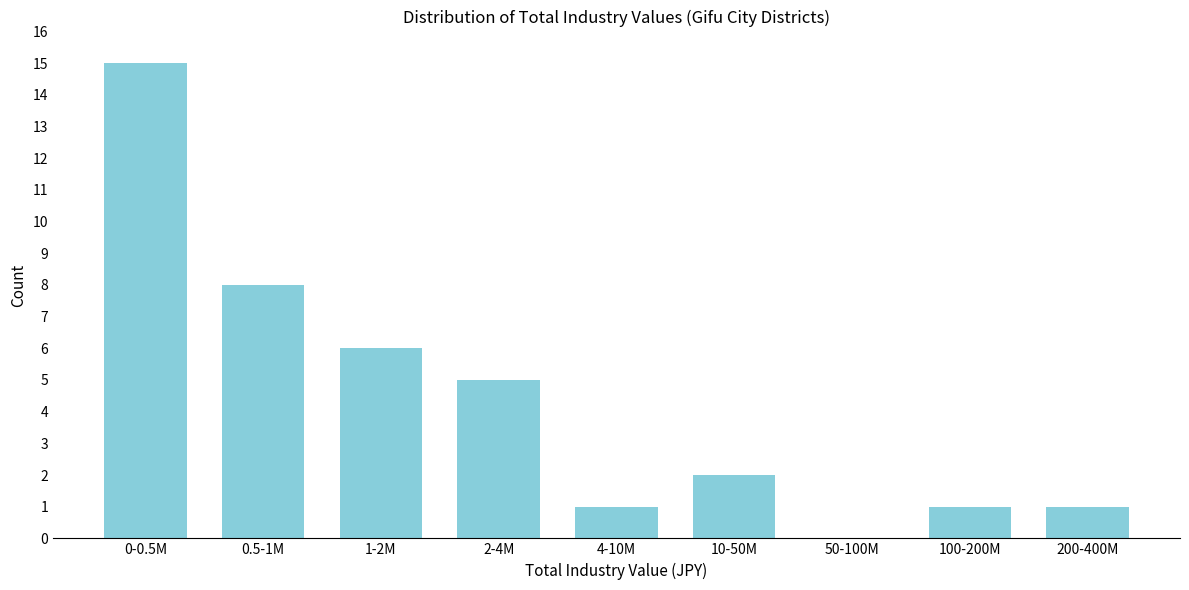

Reading right to left, transcribe all the data shown in this chart.

200-400M=1	100-200M=1	50-100M=0	10-50M=2	4-10M=1	2-4M=5	1-2M=6	0.5-1M=8	0-0.5M=15